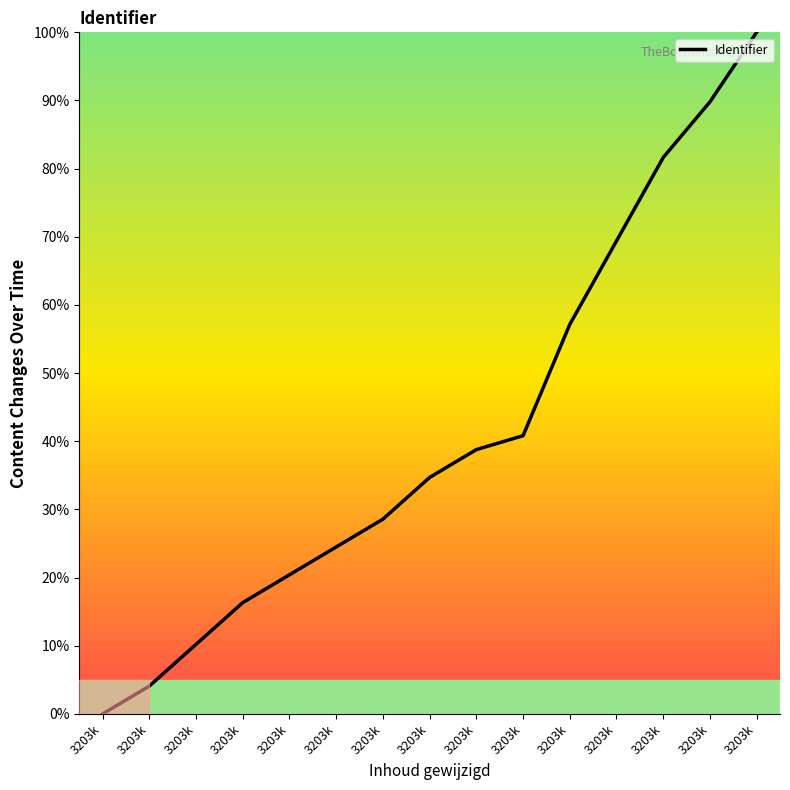

How many lines are shown in the chart?

1